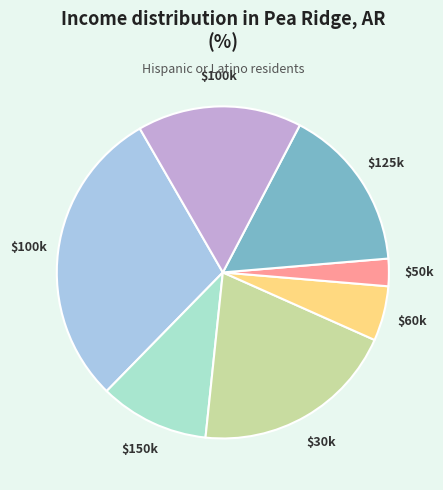

Count the number of slices in the pie.

7